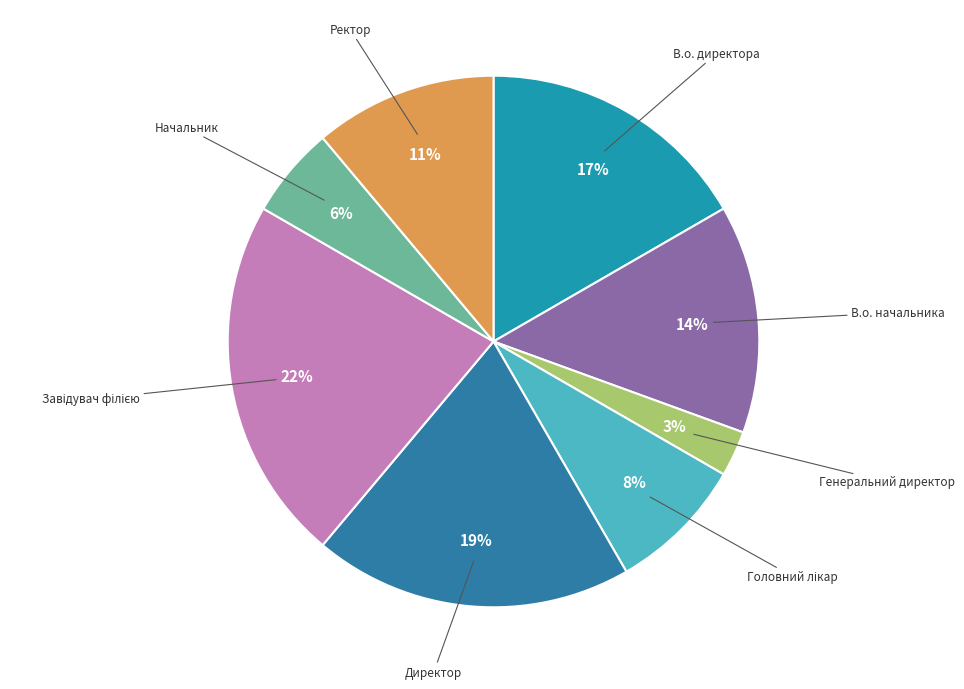

What is the ratio of the value at Директор to the value at В.о. начальника?

1.4